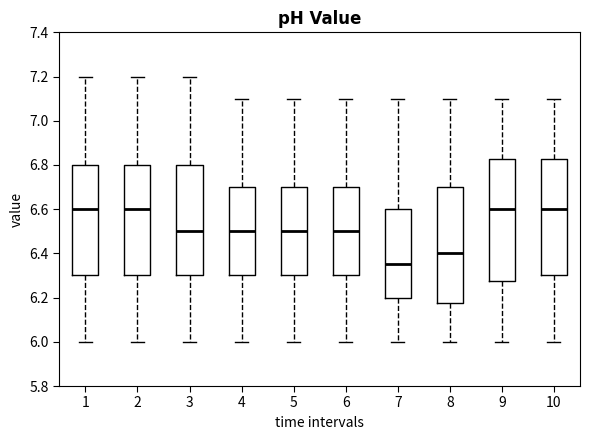

Reading left to right, transcribe this box plot: for each box, give where its median line is, the range the box spans, and where its two whiskers end, as read against the y-axis. The values are not printed on the chart, so give them approximately, as read against the axis.

1: median 6.60, box 6.30 to 6.80, whiskers 6.00 to 7.20
2: median 6.60, box 6.30 to 6.80, whiskers 6.00 to 7.20
3: median 6.50, box 6.30 to 6.80, whiskers 6.00 to 7.20
4: median 6.50, box 6.30 to 6.70, whiskers 6.00 to 7.10
5: median 6.50, box 6.30 to 6.70, whiskers 6.00 to 7.10
6: median 6.50, box 6.30 to 6.70, whiskers 6.00 to 7.10
7: median 6.36, box 6.20 to 6.60, whiskers 6.00 to 7.10
8: median 6.40, box 6.18 to 6.70, whiskers 6.00 to 7.10
9: median 6.60, box 6.28 to 6.82, whiskers 6.00 to 7.10
10: median 6.60, box 6.30 to 6.82, whiskers 6.00 to 7.10